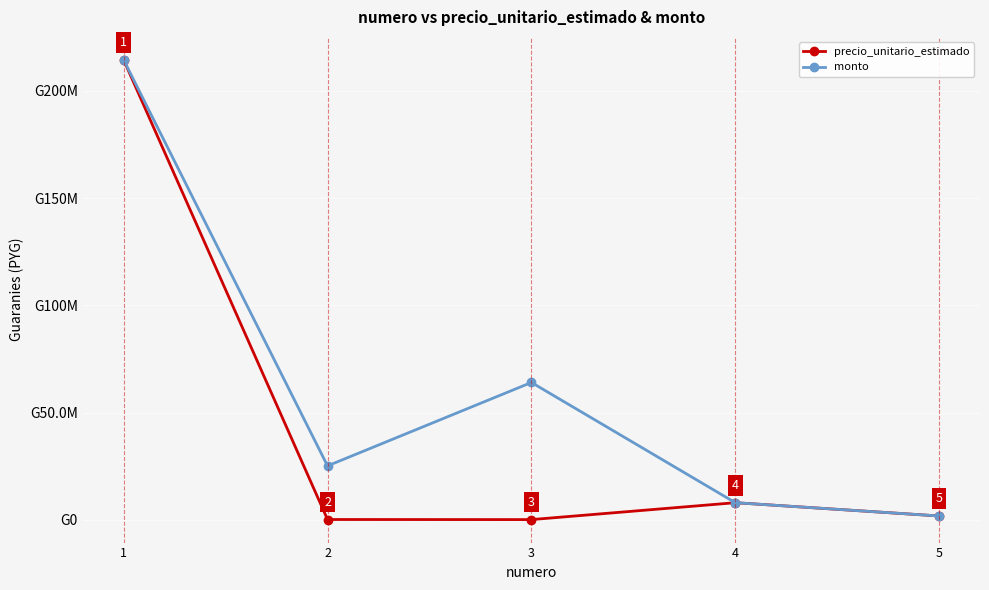

What value does the precio_unitario_estimado series have at 4?

8000000